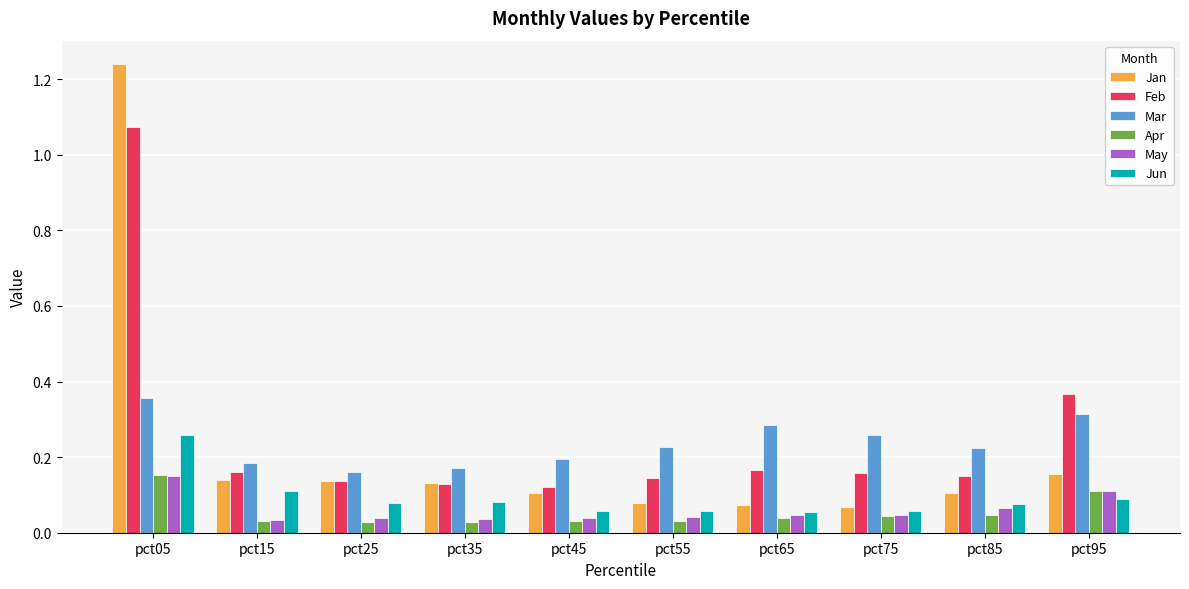

How many bars are there in each group?

6